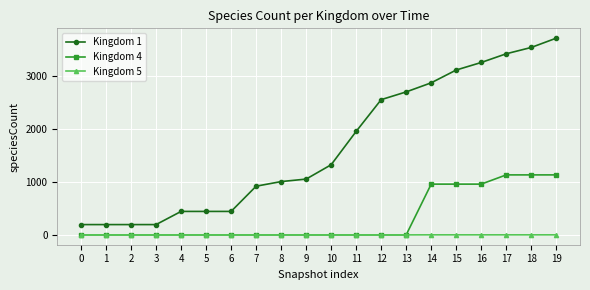

Rank the series by their maximum value, from lowest to highest.

Kingdom 5, Kingdom 4, Kingdom 1